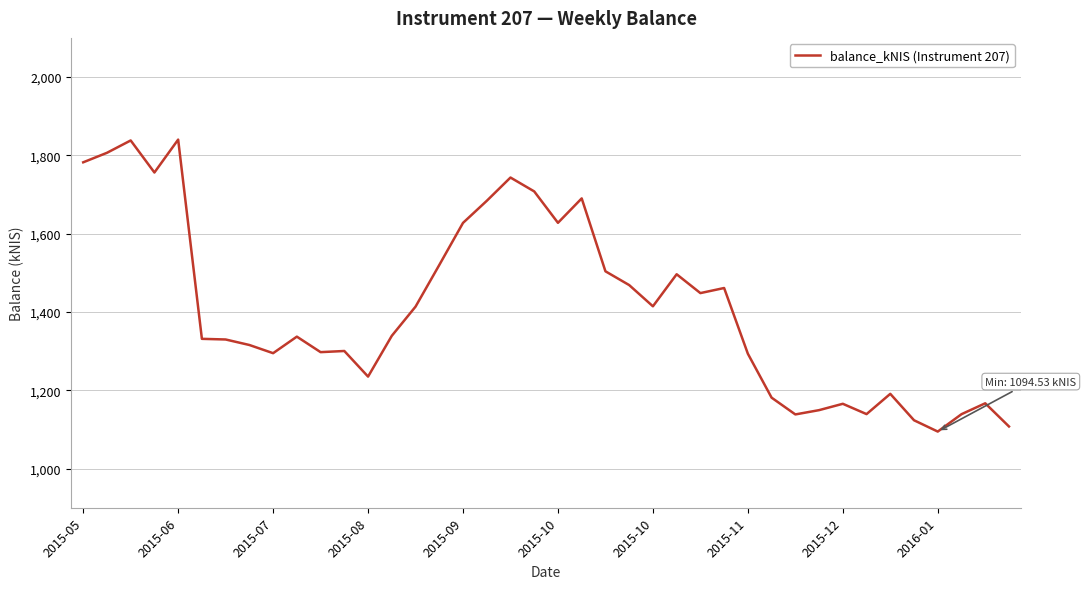

What is the maximum value shown in the chart?

1840.2